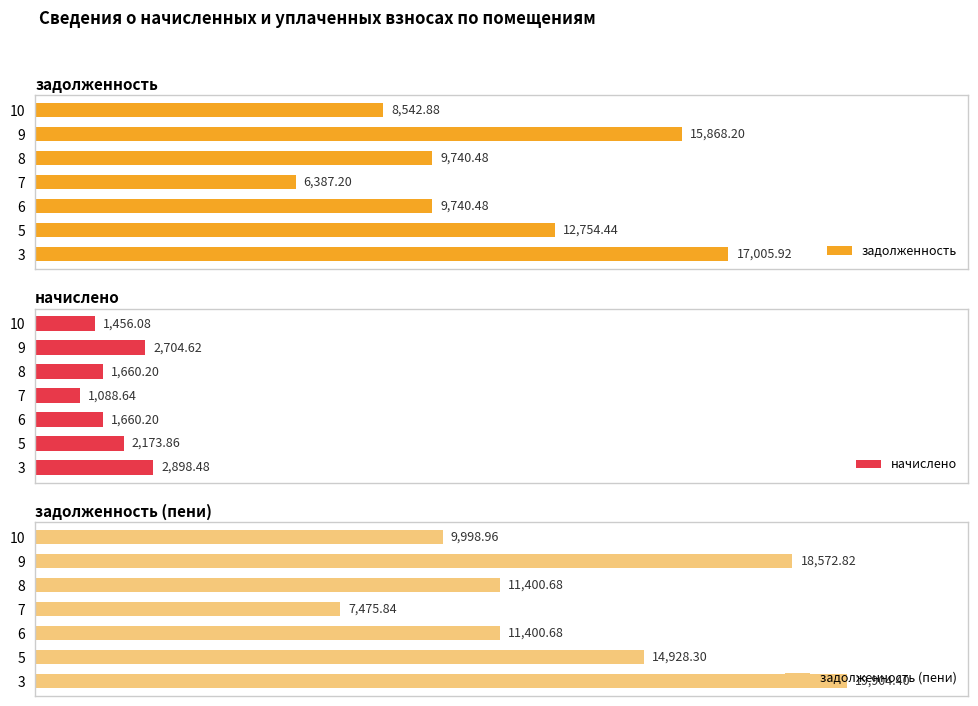

What is the sum of all начислено values?

13642.1